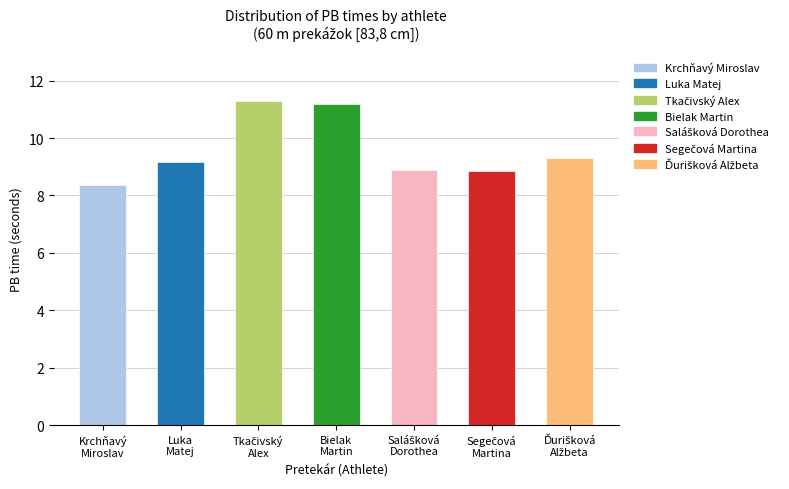

True or false: the data shows 11.2 at Bielak
Martin.

True